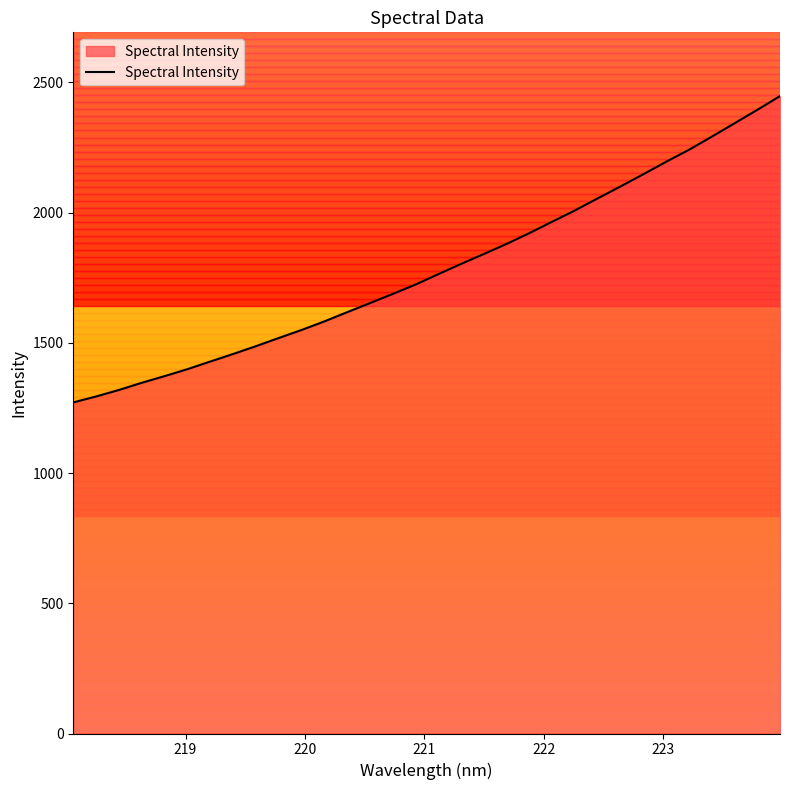

What is the minimum value shown in the chart?

1271.2